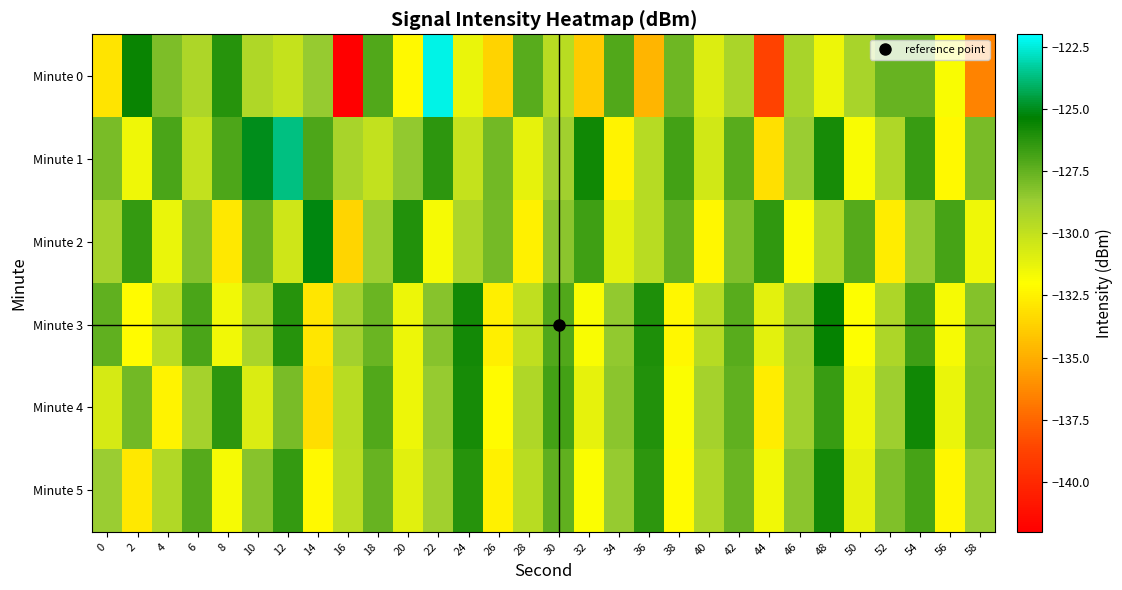

Between 24 and 30, which is larger?

30